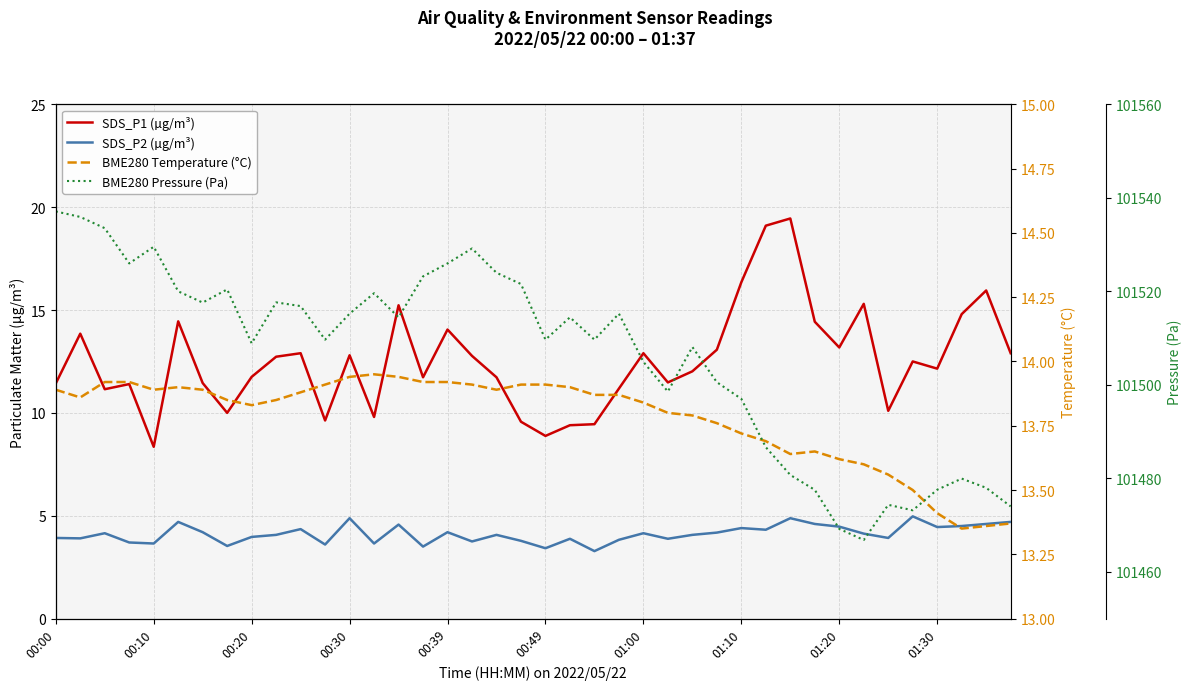

How many categories are shown in the chart?

40